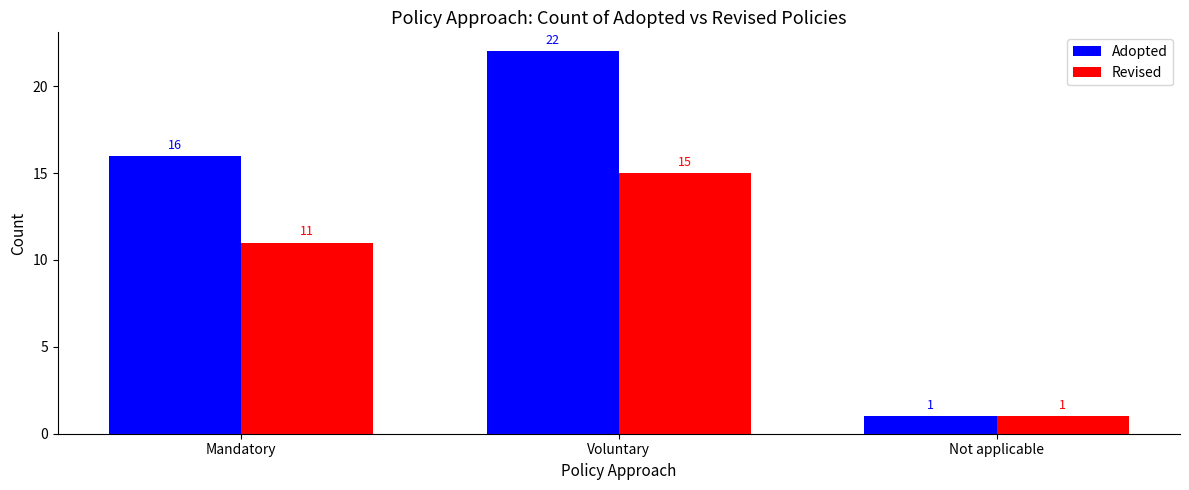

What is the average value of the Adopted series?

13